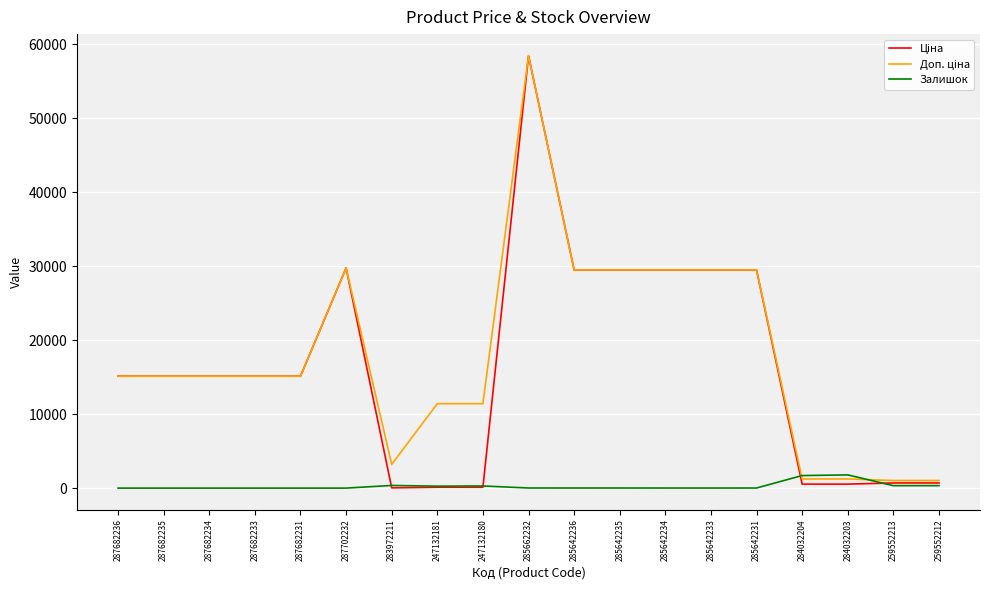

What is the highest value of the Залишок series?

1786.0